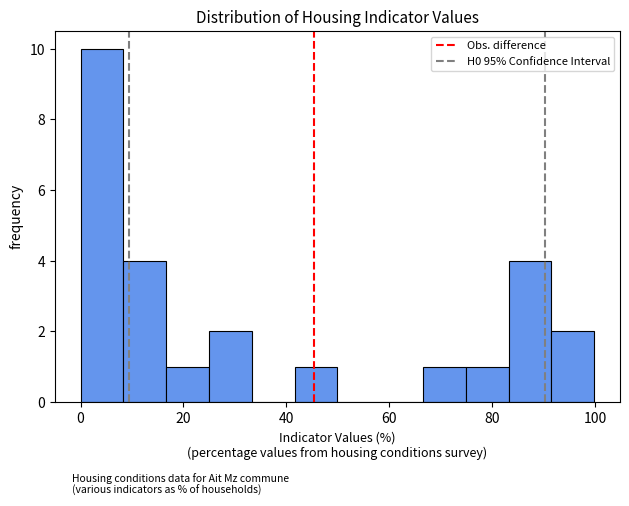

Reading left to right, list every bar in this chart as the range it spans on the x-axis followed by its height. Neither the bar edges nor the heights are printed on the chart, so give them approximately, as read against the axes.

0 to 8: 10
8 to 16: 4
16 to 24: 1
24 to 34: 2
34 to 42: 0
42 to 50: 1
50 to 58: 0
58 to 66: 0
66 to 74: 1
74 to 84: 1
84 to 92: 4
92 to 100: 2